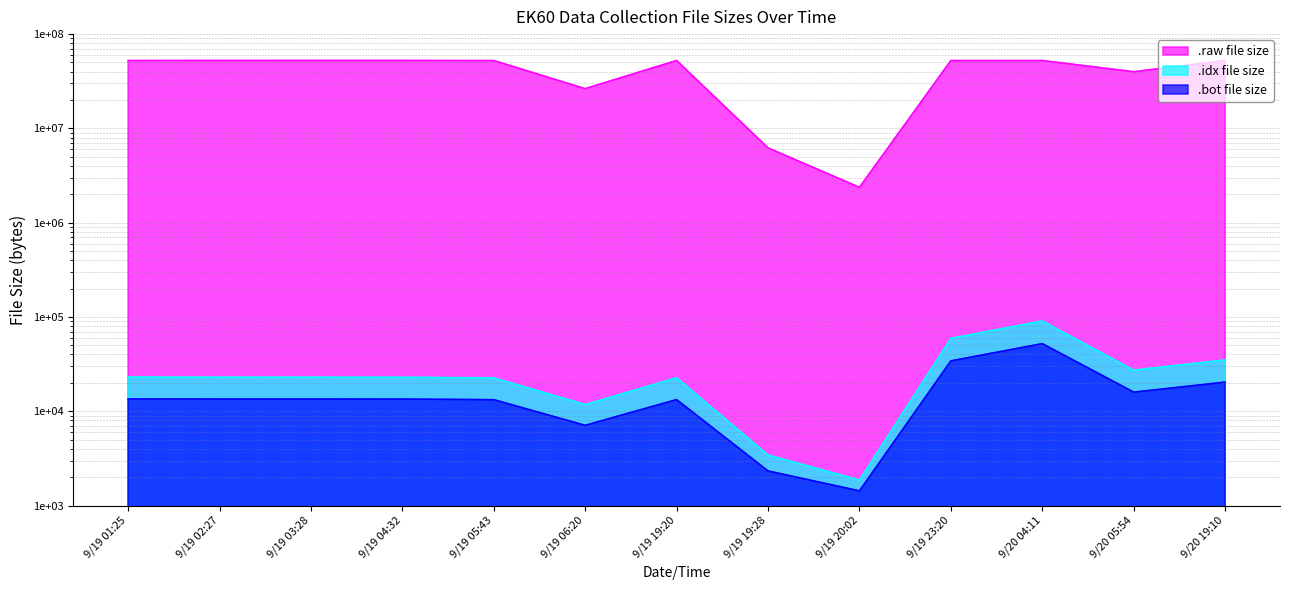

What is the sum of all .raw file size values?

547254244